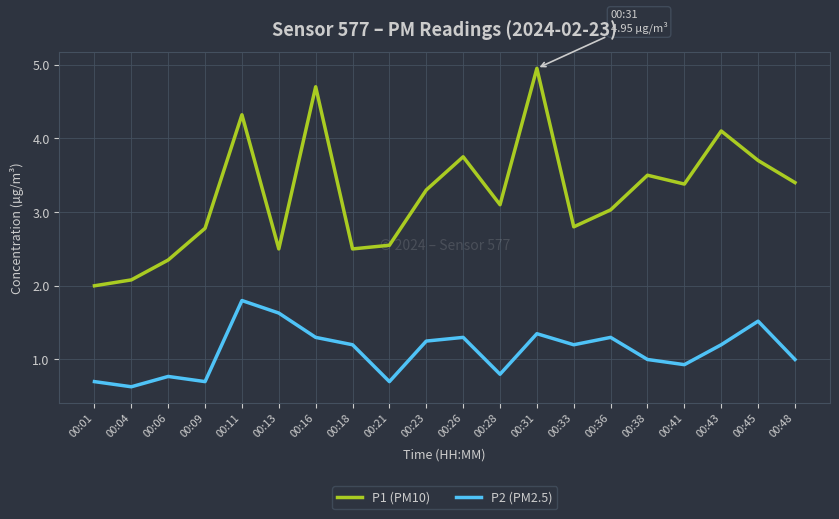

The P2 (PM2.5) series shows 1.2 at 00:33. True or false?

True